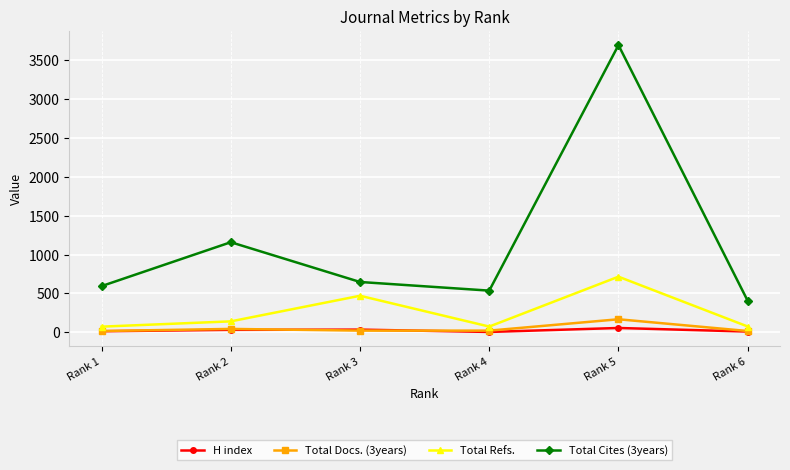

At which label does Total Cites (3years) first exceed 647?

Rank 2